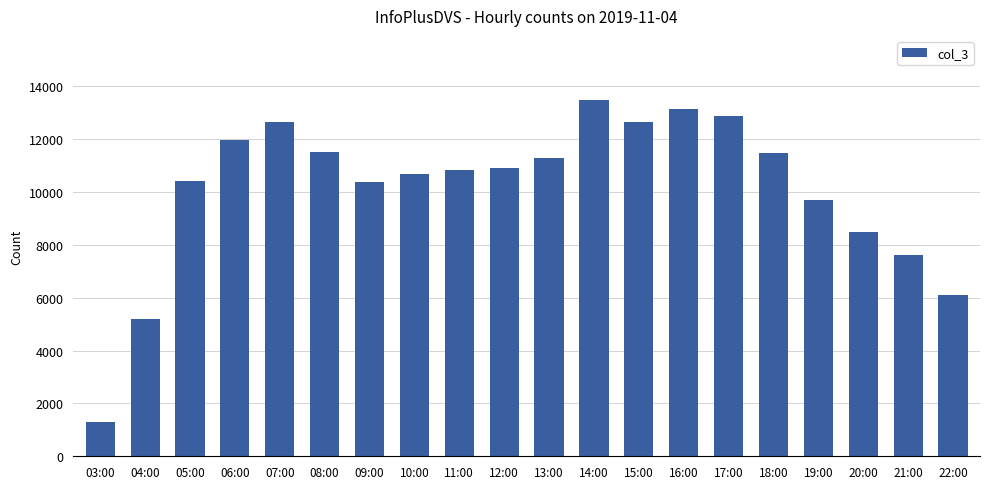

What is the label of the 16th bar from the right?

07:00